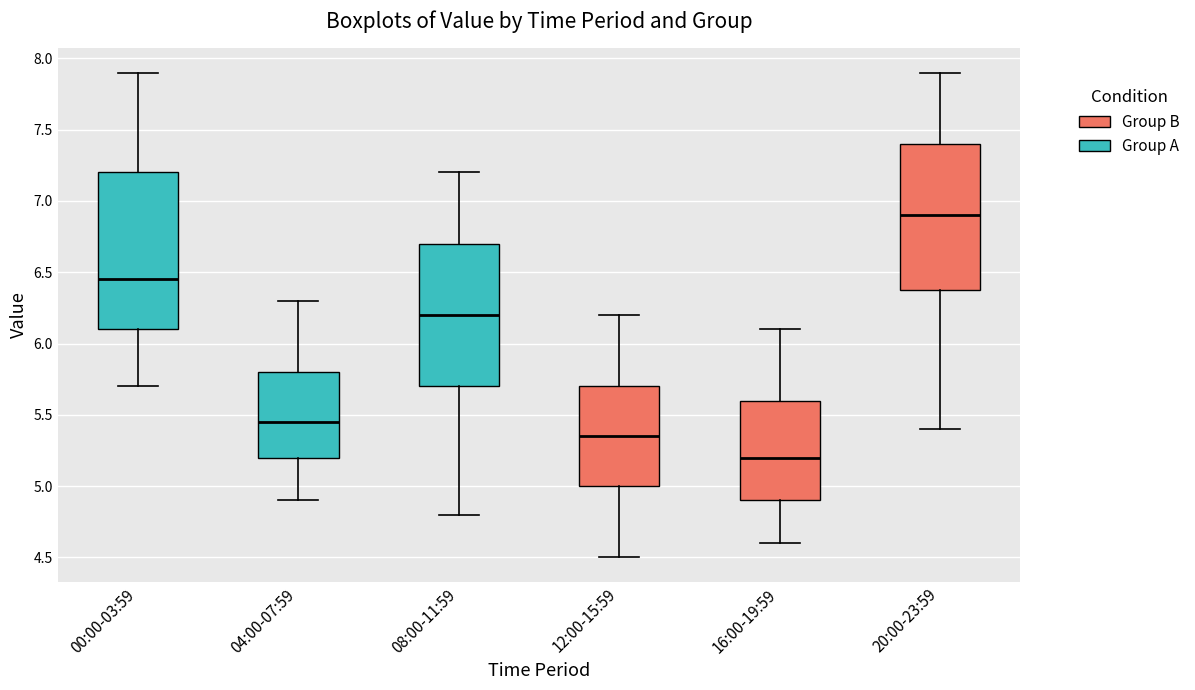

Reading left to right, transcribe this box plot: for each box, give where its median line is, the range the box spans, and where its two whiskers end, as read against the y-axis. The values are not printed on the chart, so give them approximately, as read against the axis.

00:00-03:59: median 6.45, box 6.10 to 7.20, whiskers 5.70 to 7.90
04:00-07:59: median 5.45, box 5.20 to 5.80, whiskers 4.90 to 6.30
08:00-11:59: median 6.20, box 5.70 to 6.70, whiskers 4.80 to 7.20
12:00-15:59: median 5.35, box 5.00 to 5.70, whiskers 4.50 to 6.20
16:00-19:59: median 5.20, box 4.90 to 5.60, whiskers 4.60 to 6.10
20:00-23:59: median 6.90, box 6.40 to 7.40, whiskers 5.40 to 7.90